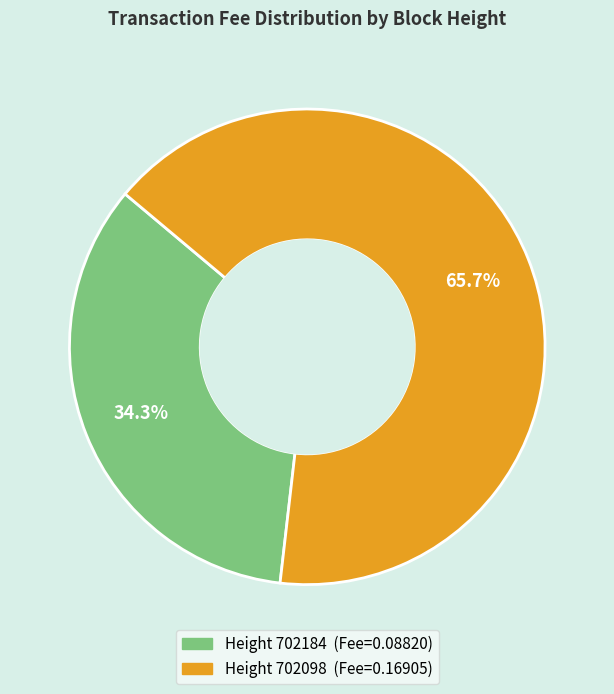

Is there a majority slice in this chart?

Yes